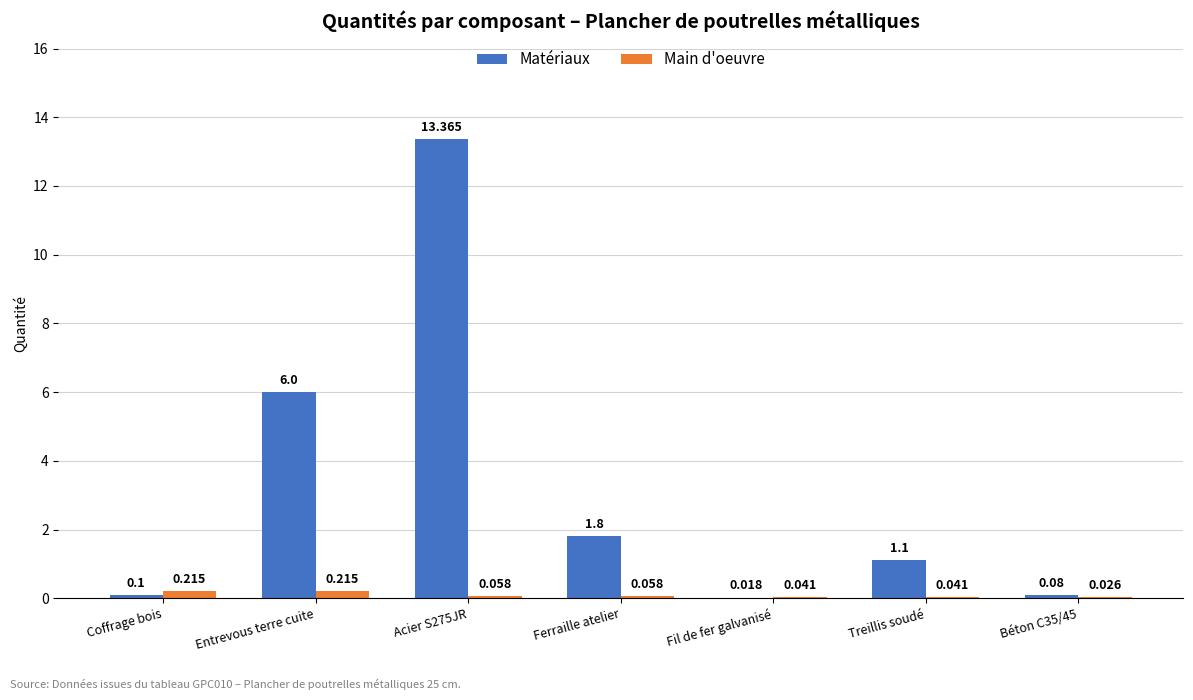

Which series changed the most between Entrevous terre cuite and Treillis soudé?

Matériaux